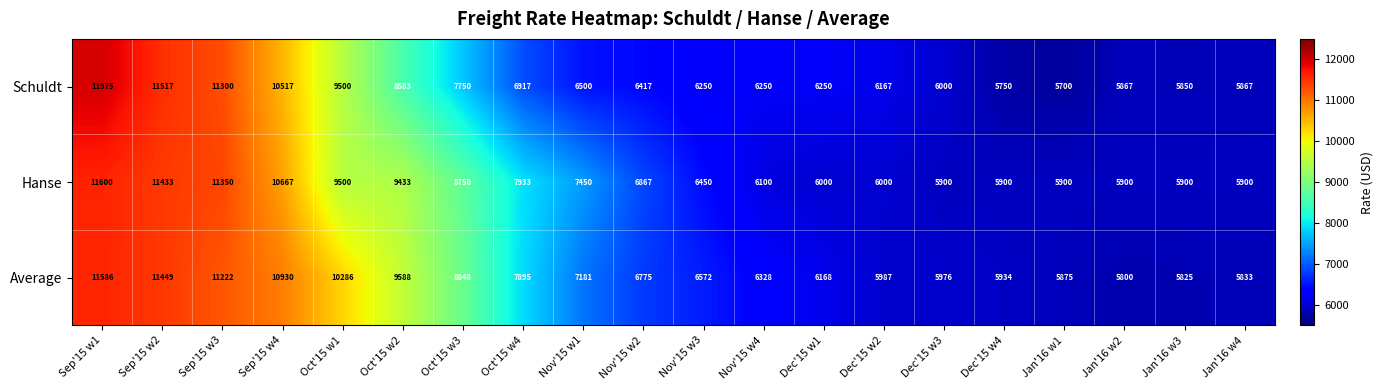

The Hanse series shows 11433 at Sep'15 w2. True or false?

True